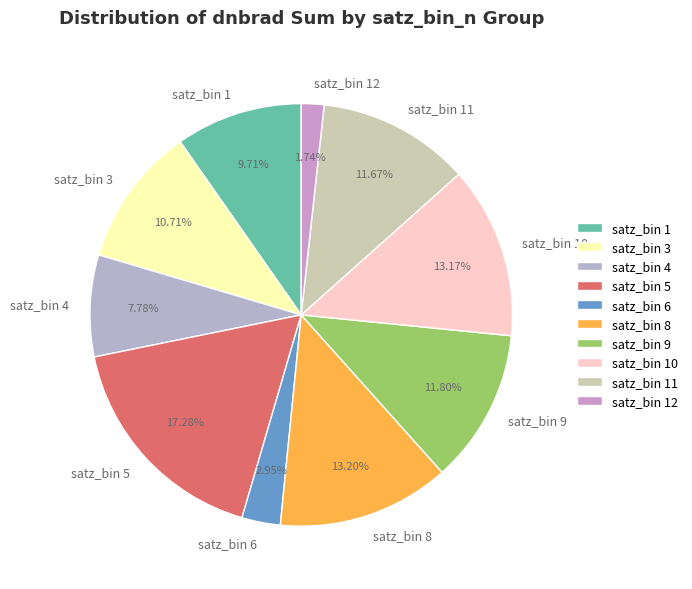

Do satz_bin 12 and satz_bin 5 together represent more than half of the pie?

No